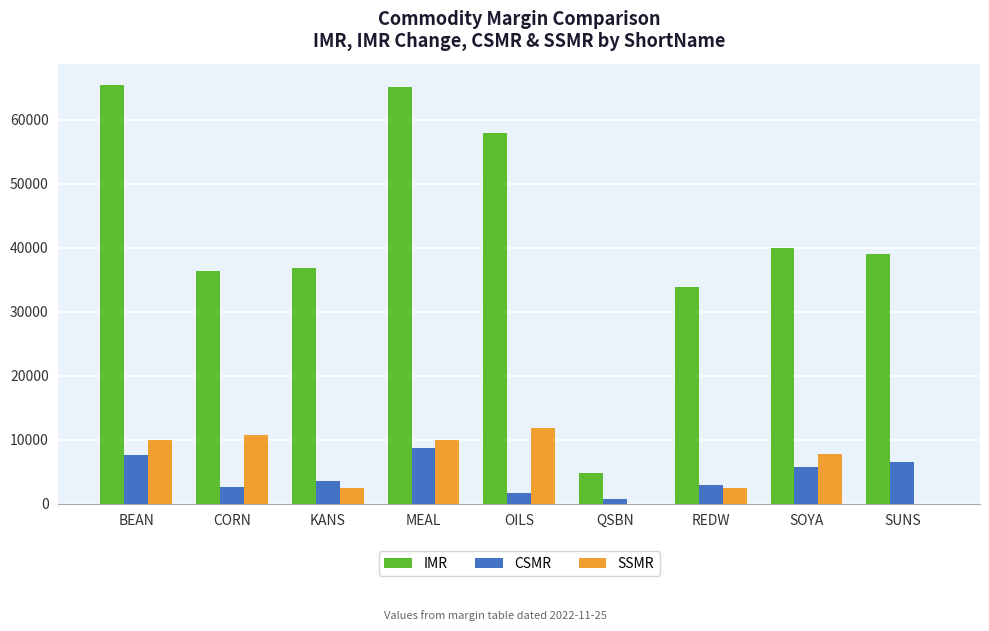

Which series changed the most between BEAN and REDW?

IMR